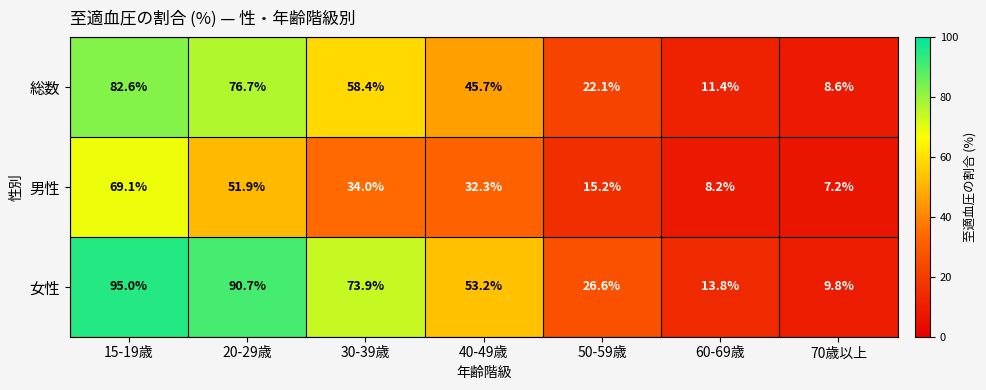

What is the total value across all series at 20-29歳?

219.3